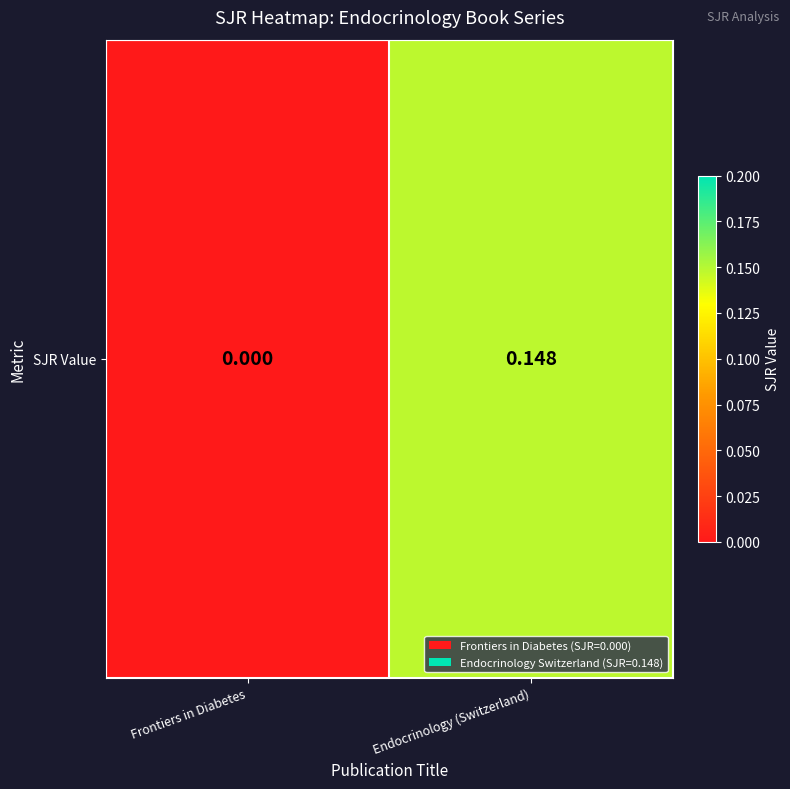

List the labels in order of value, largest first.

Endocrinology (Switzerland), Frontiers in Diabetes